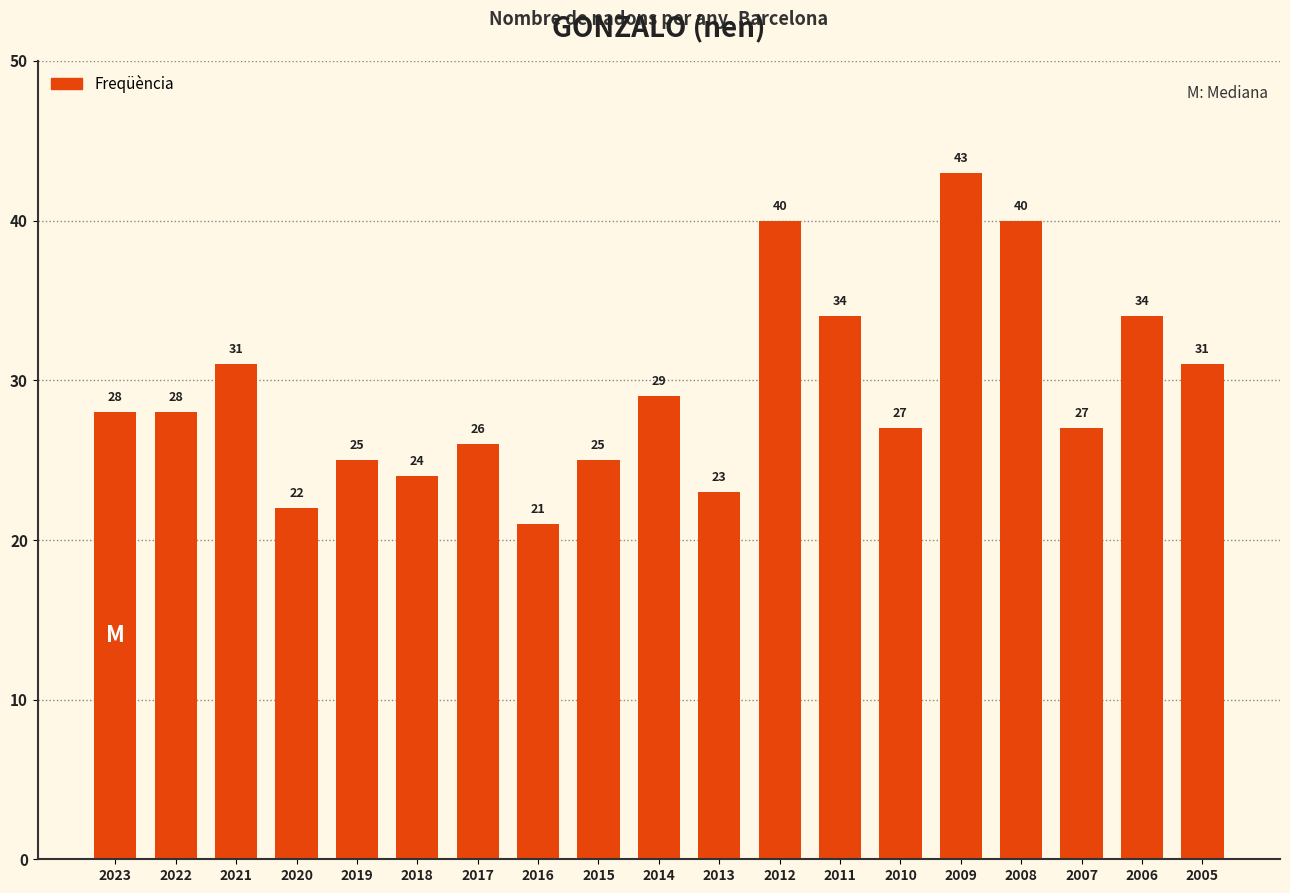

True or false: the data shows 10 at 2006.

False